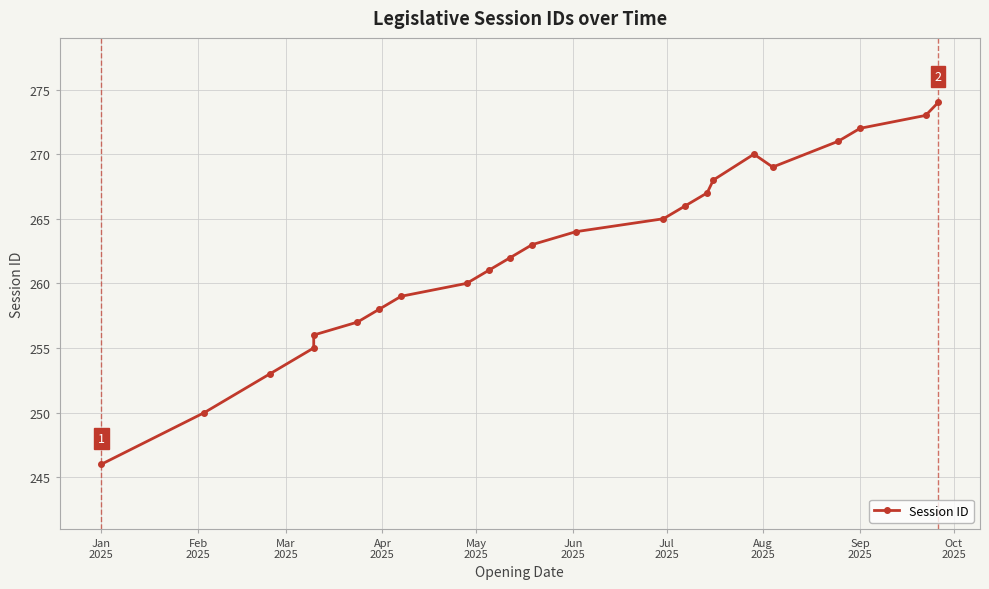

Reading left to right, what are all the values shown in this chart?

246	250	253	255	256	257	258	259	260	261	262	263	264	265	266	267	268	270	269	271	272	273	274